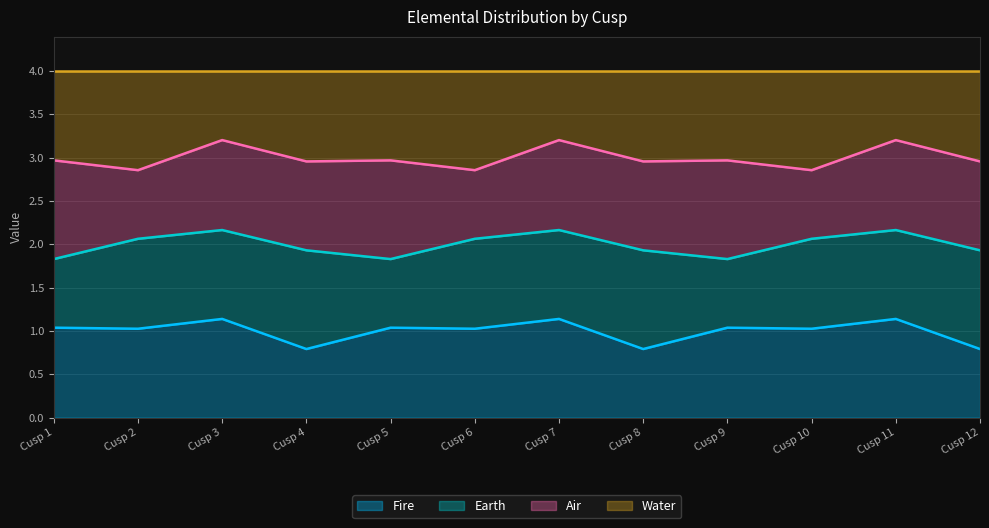

True or false: Water and Fire intersect in this chart.

False